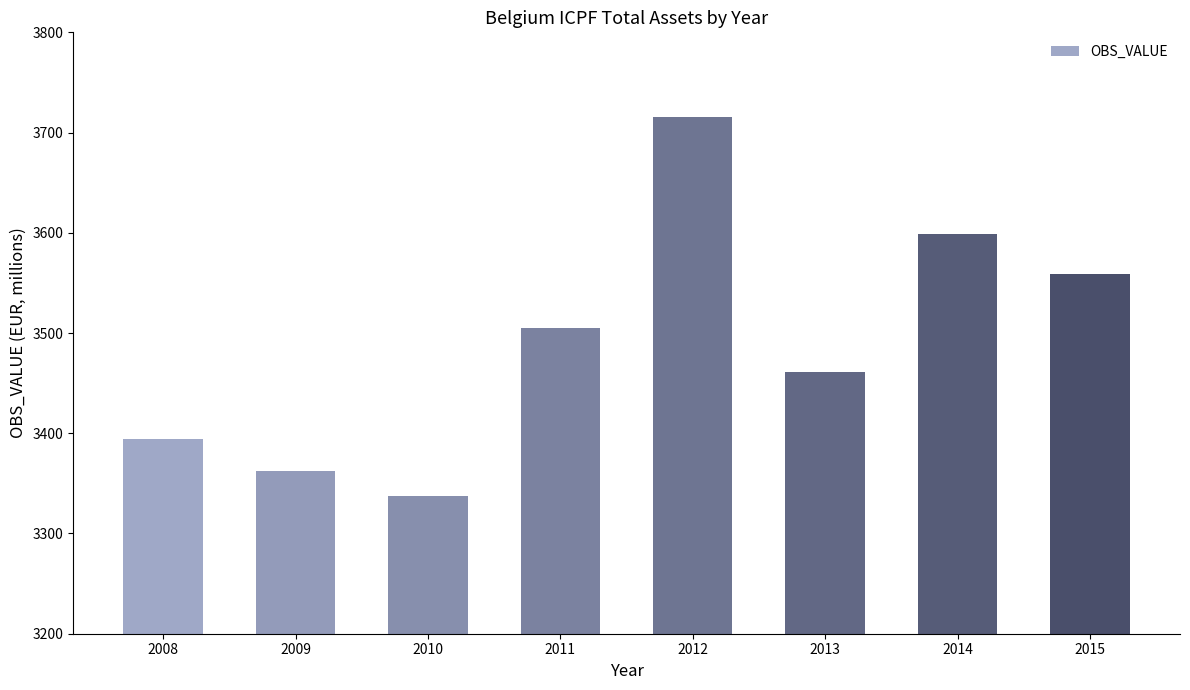

How many values exceed 3505?

4